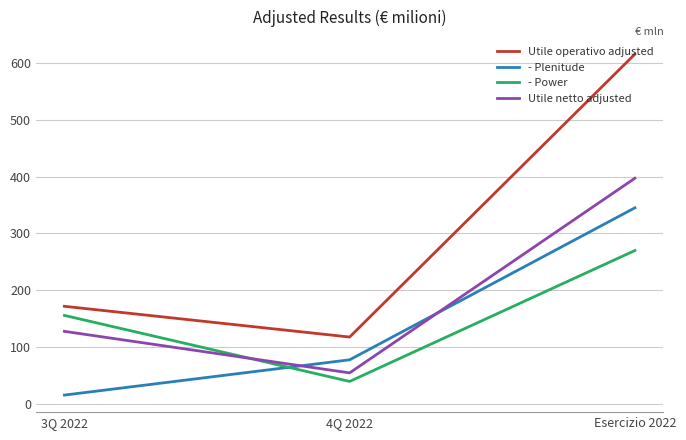

Reading left to right, list all the values displayed in this chart.

Utile operativo adjusted: 172	118	615
- Plenitude: 16	78	345
- Power: 156	40	270
Utile netto adjusted: 128	55	397